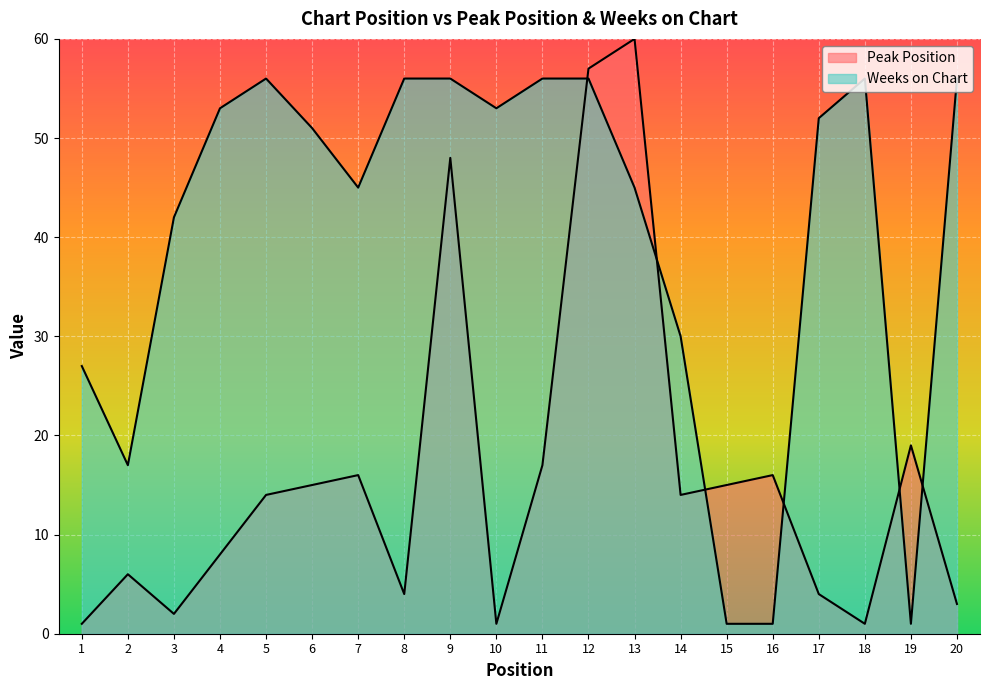

In Weeks on Chart, how many points are lower than both neighbors (excluding endpoints)?

4